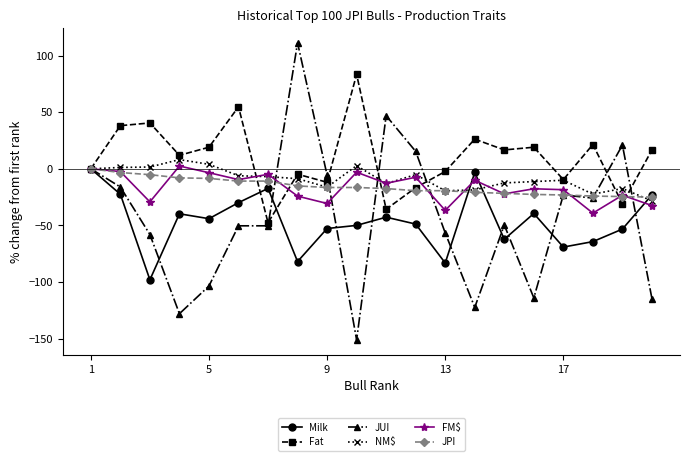

Which series has the largest total across all categories?

Fat